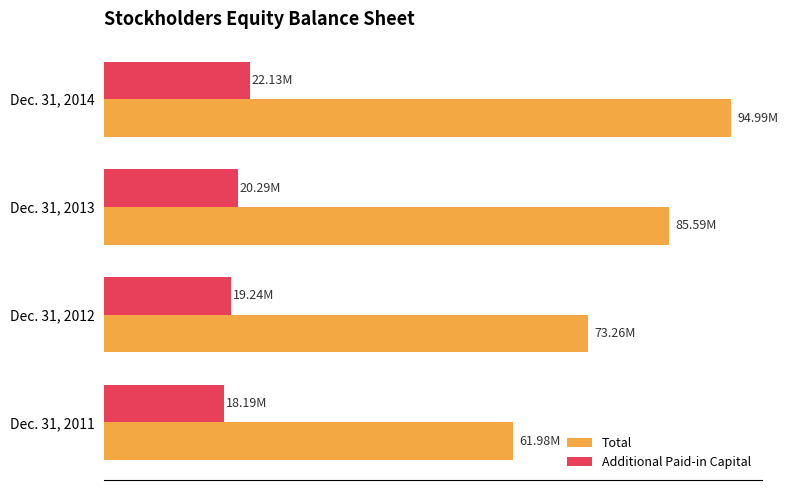

What are all the series names shown in the legend?

Total, Additional Paid-in Capital